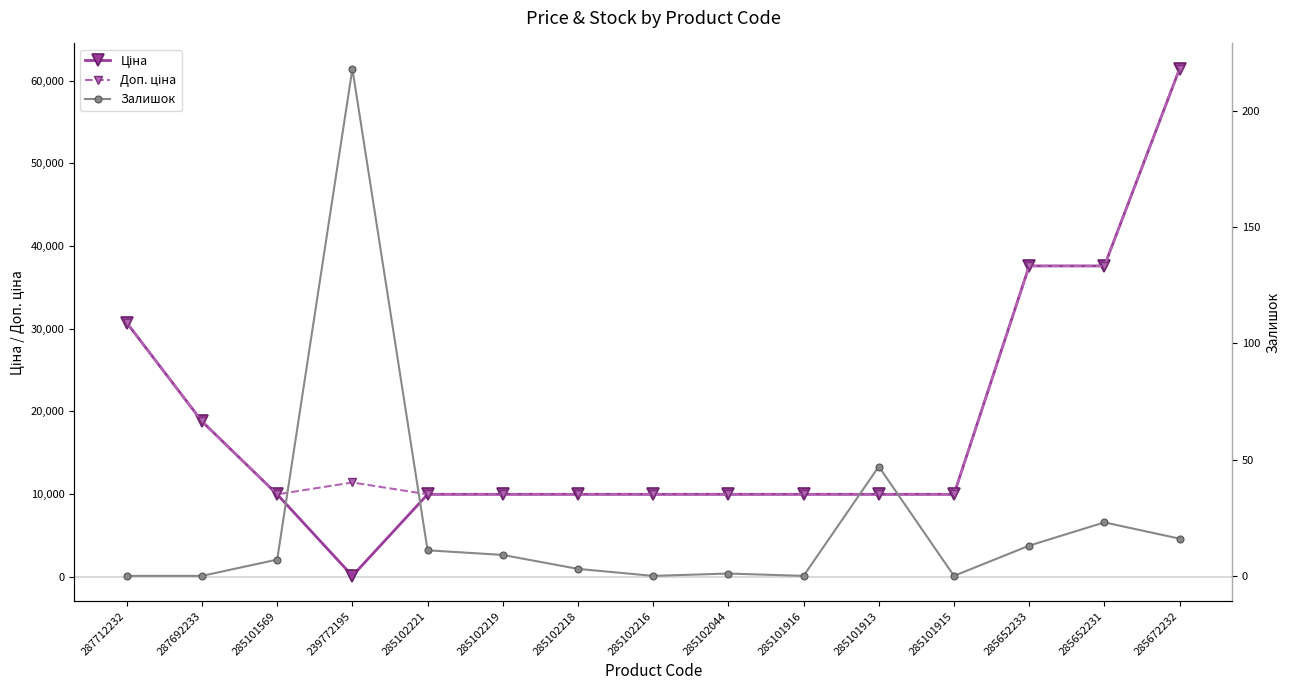

True or false: Доп. ціна has more than 2 interior local peaks.

False